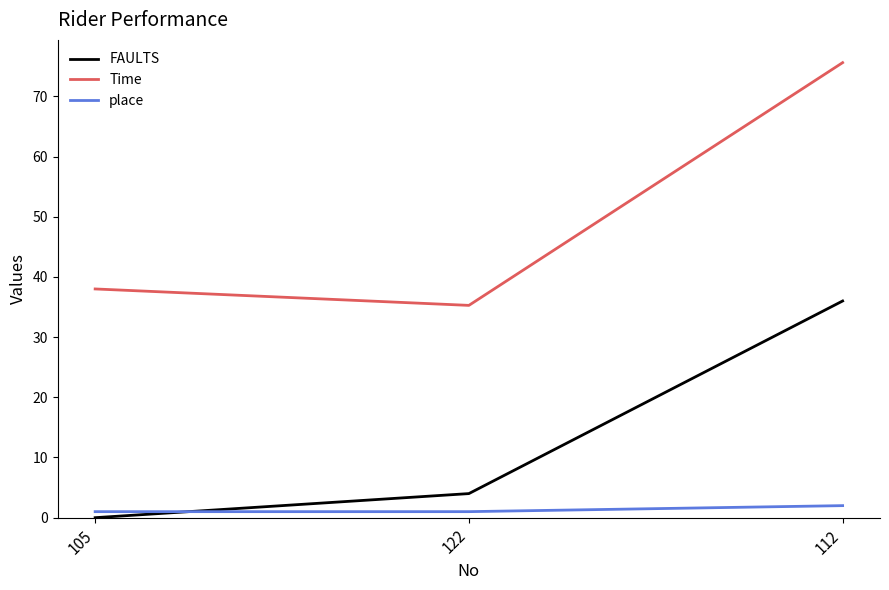

Reading left to right, list all the values displayed in this chart.

FAULTS: 0.0	4.0	36.0
Time: 38.0	35.3	75.6
place: 1.0	1.0	2.0